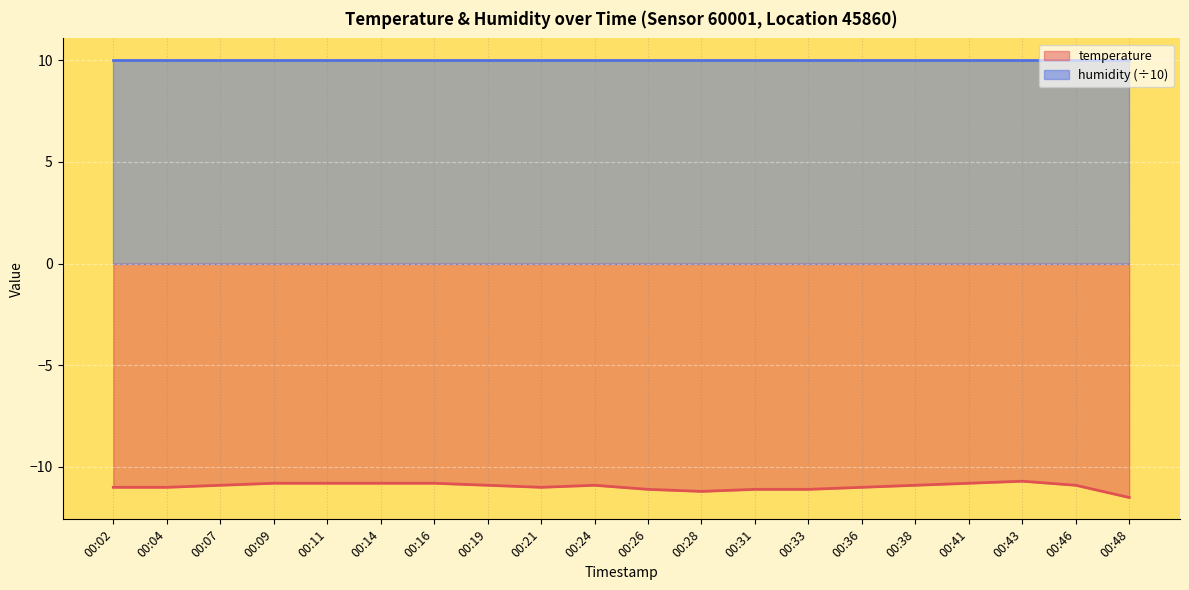

Between 00:43 and 00:26, which is larger?

00:43